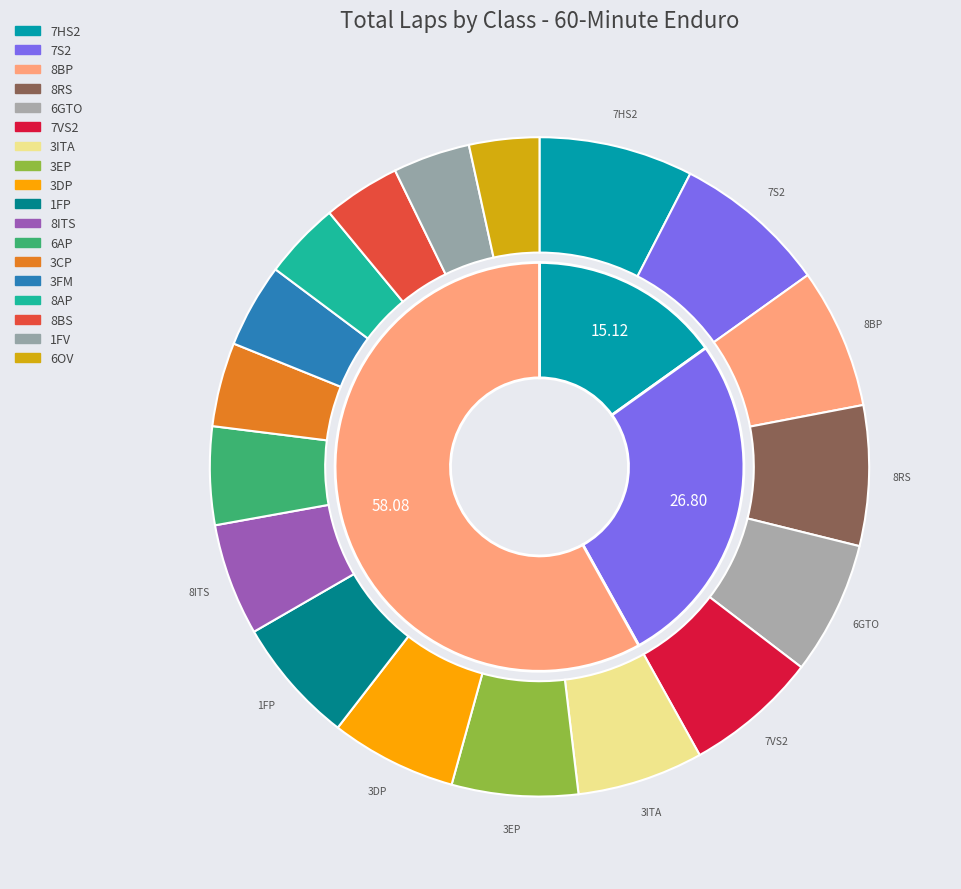

What is the smallest slice in the pie chart?

6OV